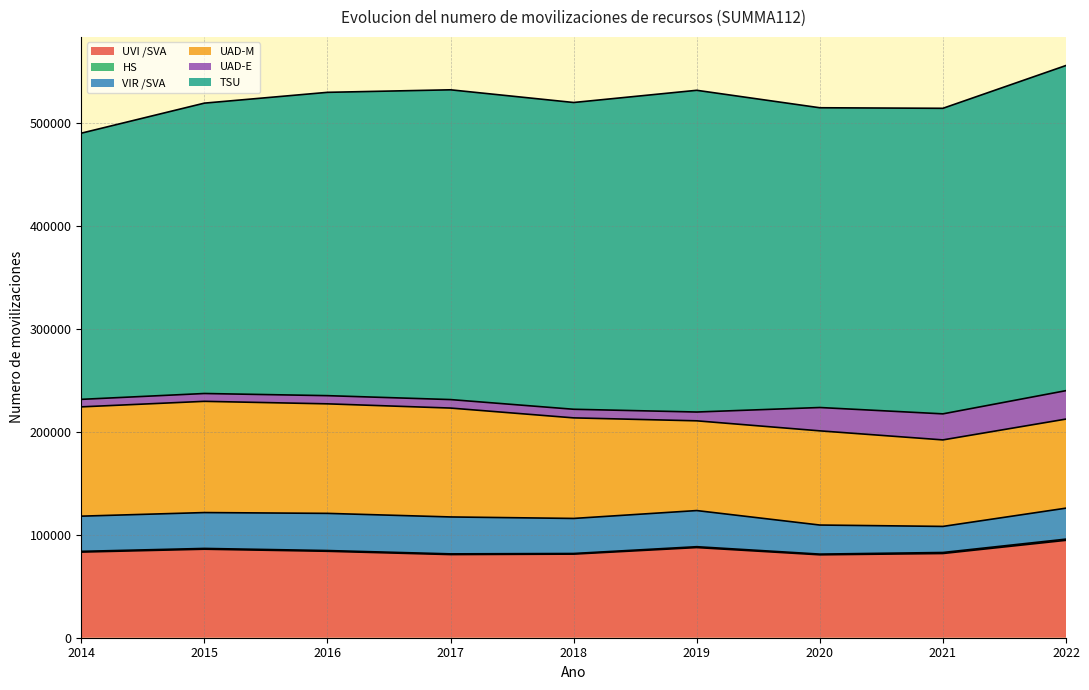

What is the total value across all series at 2015?

519325